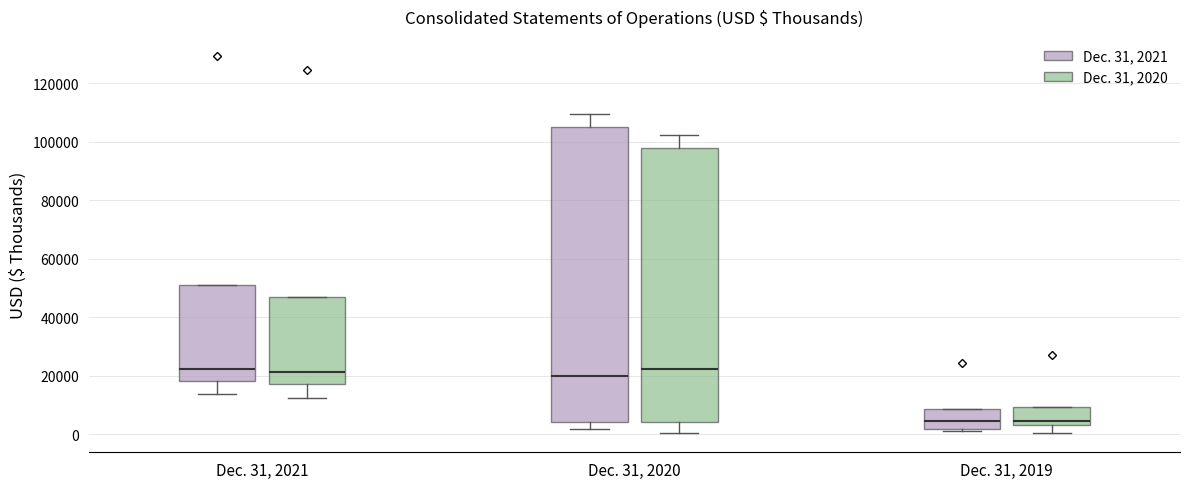

Comparing the boxes themselves (not the whiskers), which one is the tallest?

Dec. 31, 2020 (Dec. 31, 2021)